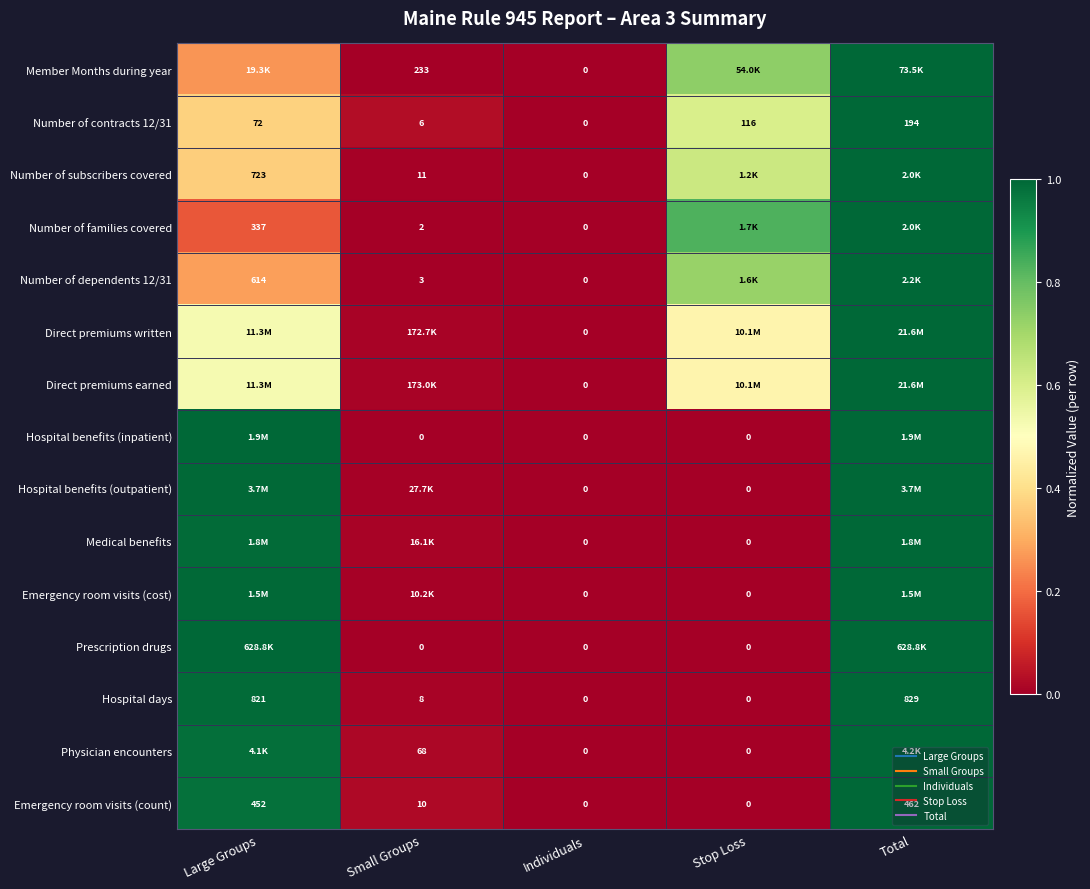

At which category is the sum across all series the highest?

Total